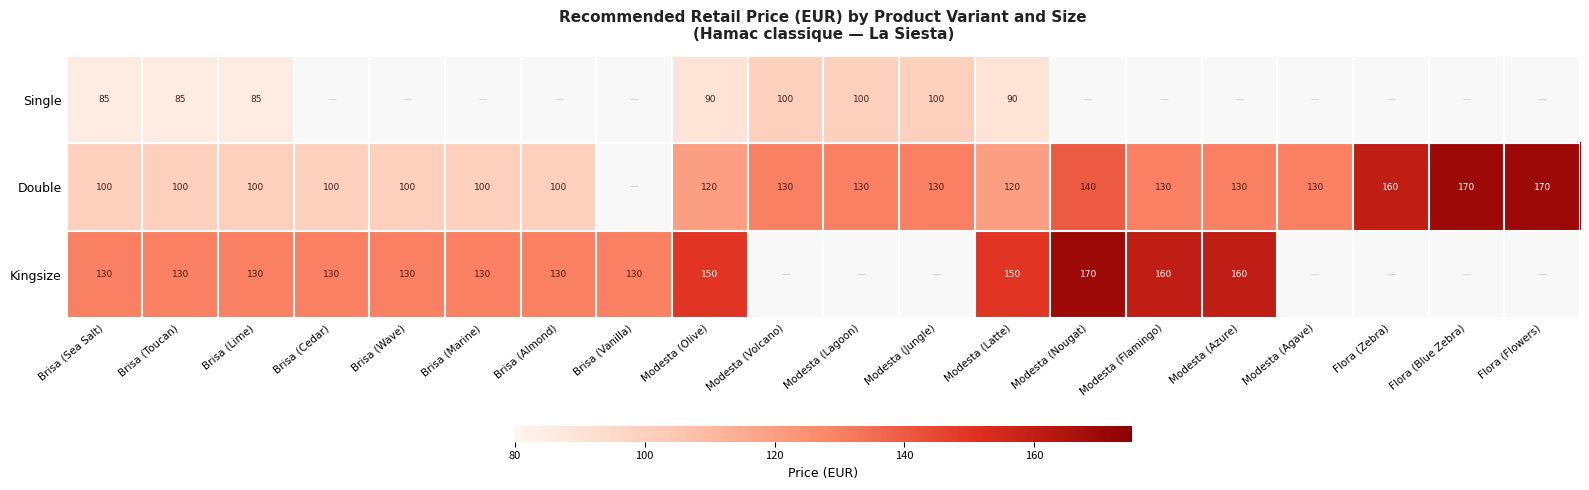

At how many categories does at least one series exceed 146?

8